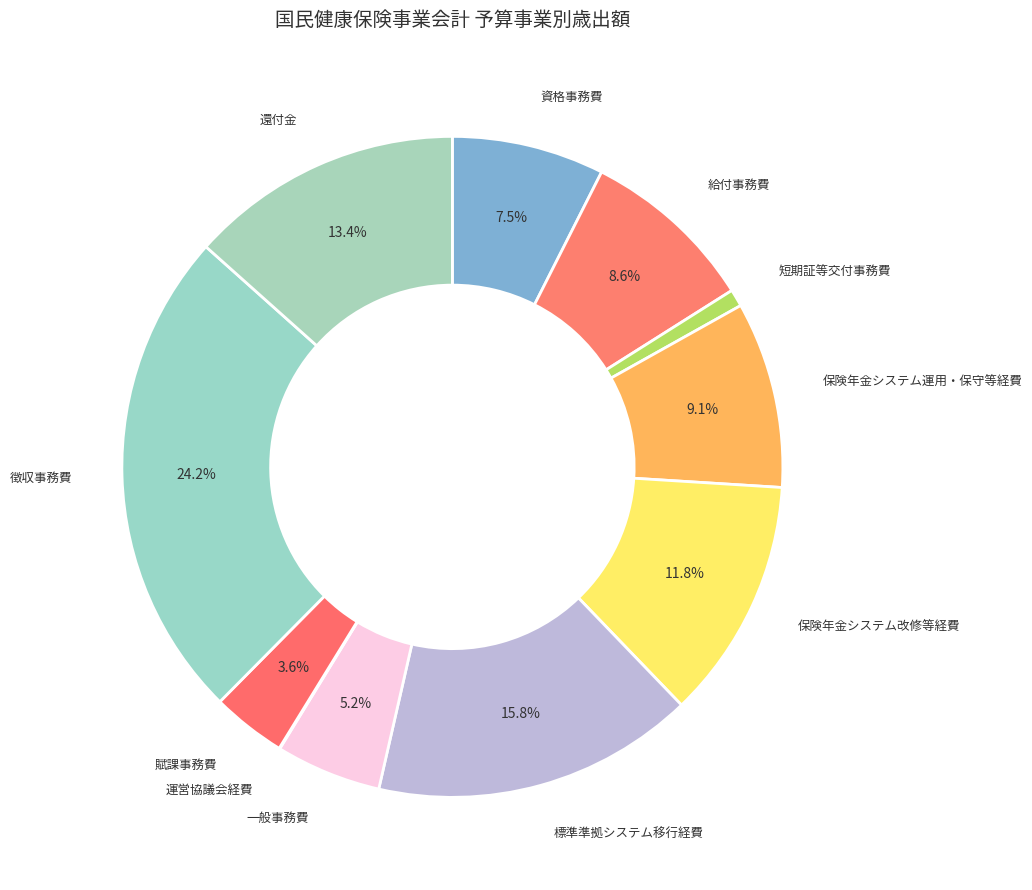

To the nearest percent, what is the average slice percentage?

9%